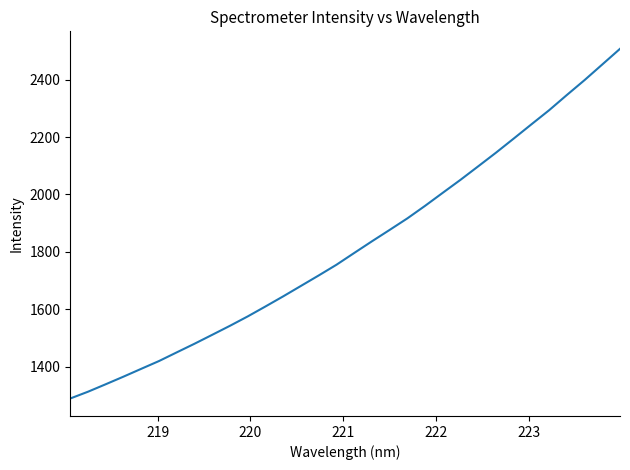

What is the average value?

1819.2